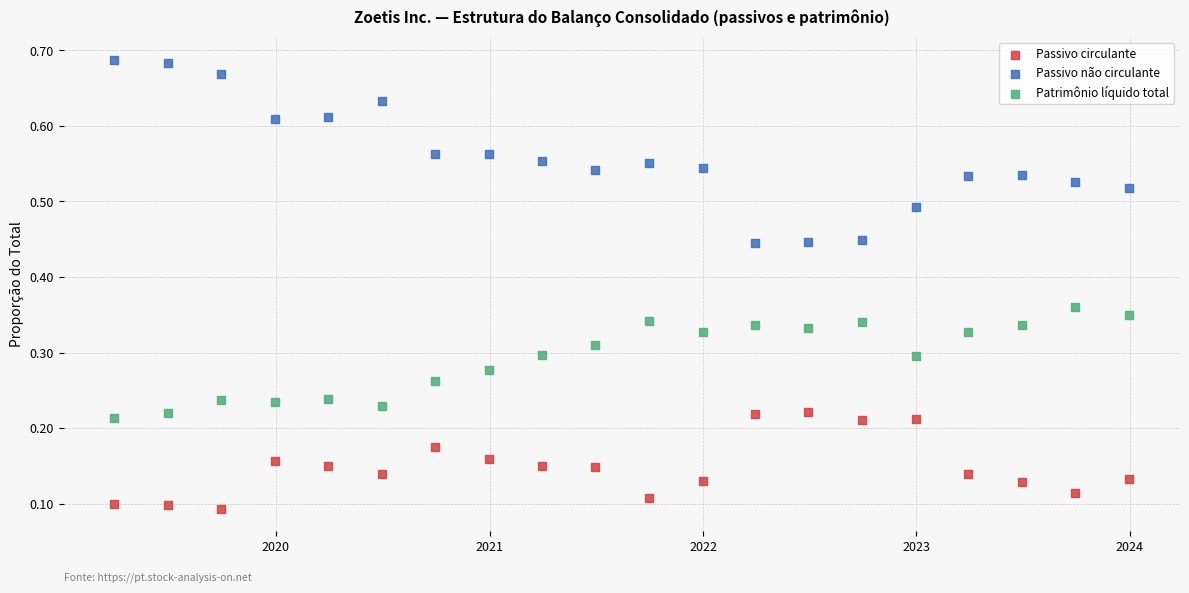

Which series reaches the minimum Y coordinate?

Passivo circulante